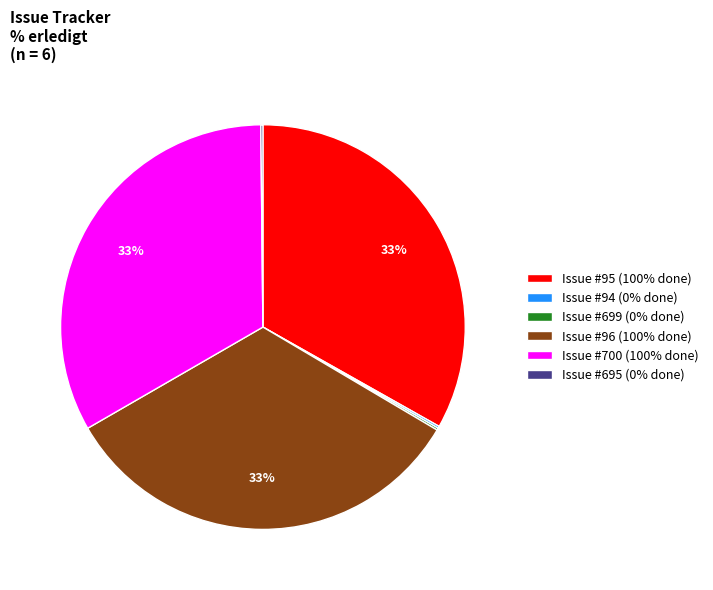

To the nearest percent, what is the difference between the largest and smallest slice percentages?

33%